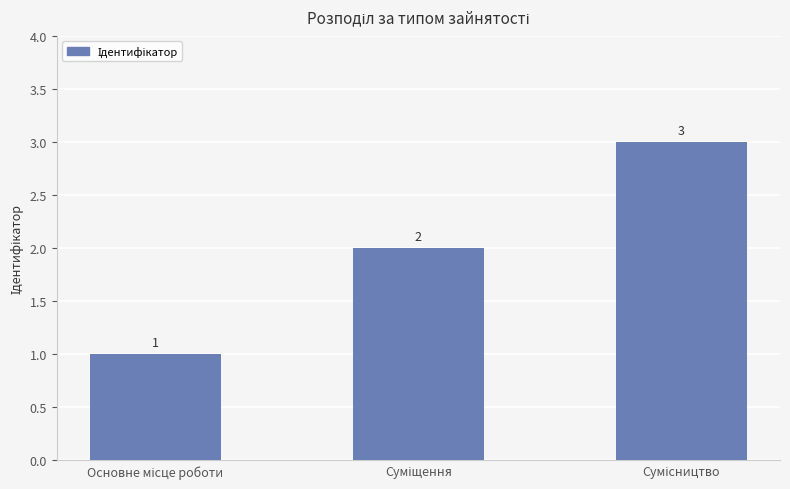

What is the sum of all values?

6